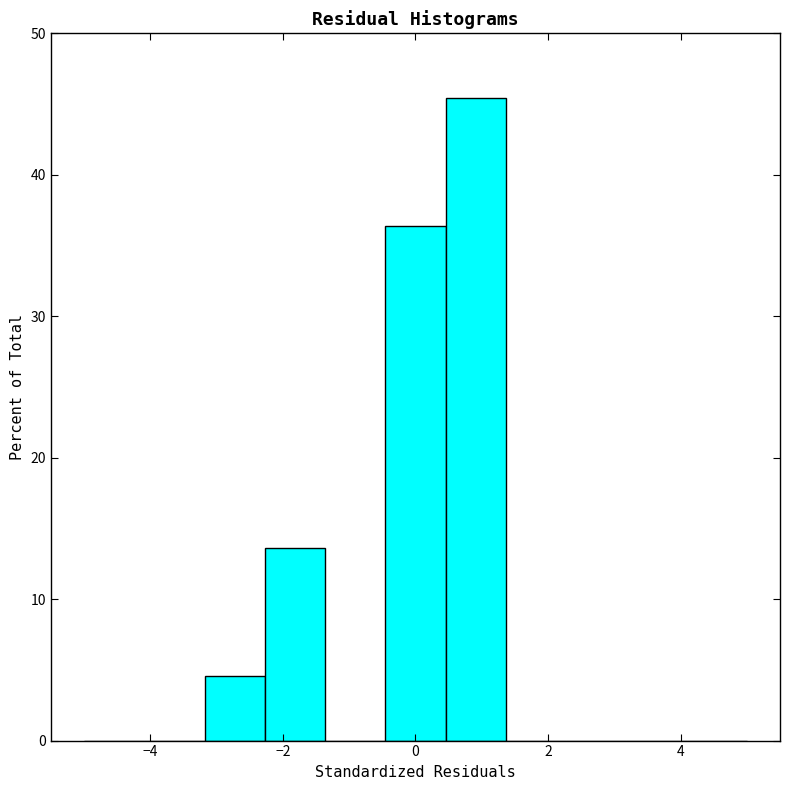

Reading left to right, transcribe this chart: for each bar, give the range it covers on the x-axis and its height. Neither the bar edges nor the heights are printed on the chart, so give them approximately, as read against the axes.

-5.0 to -4.0: 0
-4.0 to -3.2: 0
-3.2 to -2.2: 5
-2.2 to -1.4: 14
-1.4 to -0.4: 0
-0.4 to 0.4: 36
0.4 to 1.4: 45
1.4 to 2.2: 0
2.2 to 3.2: 0
3.2 to 4.0: 0
4.0 to 5.0: 0